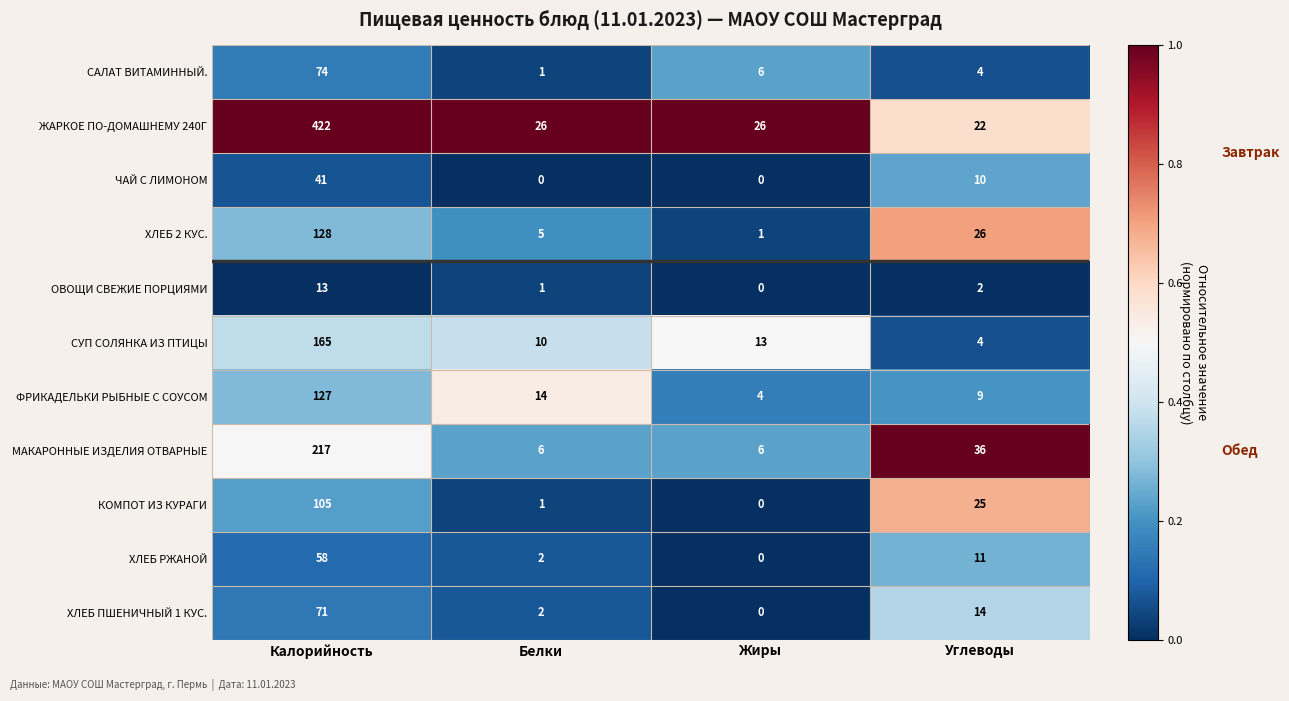

Is it true that ХЛЕБ 2 КУС. equals 128 at Калорийность?

True